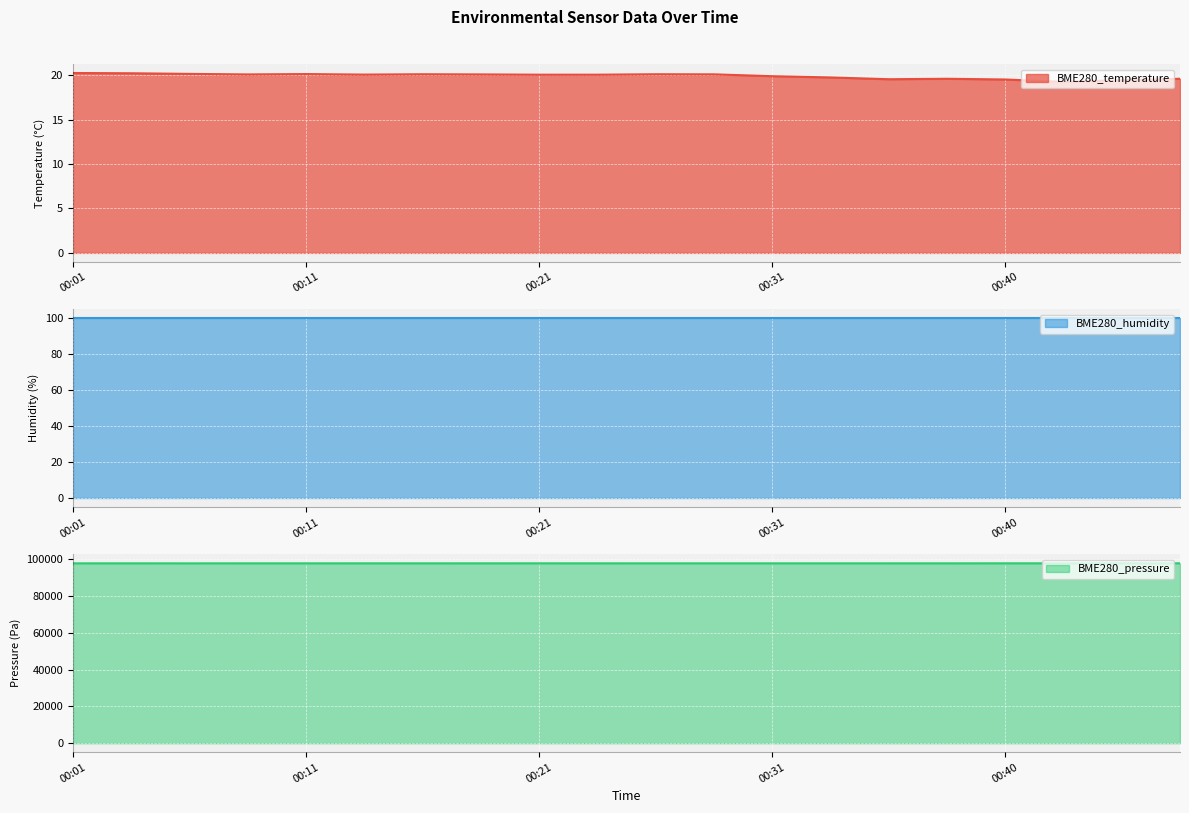

What is the minimum value for BME280_temperature?

19.2